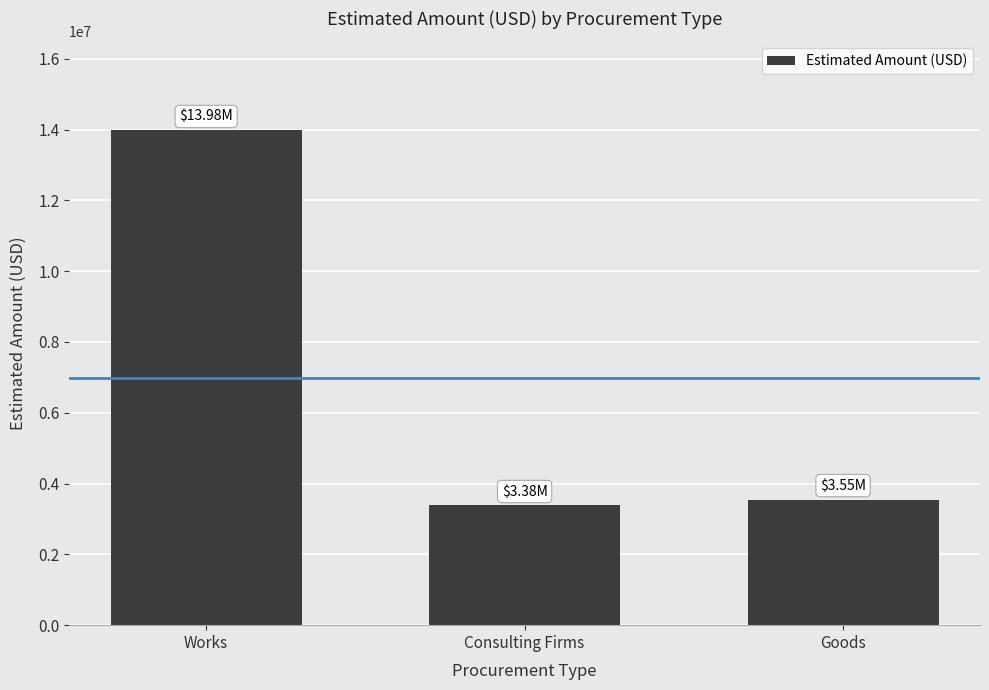

What value does the data have at Consulting Firms?

3381037.8